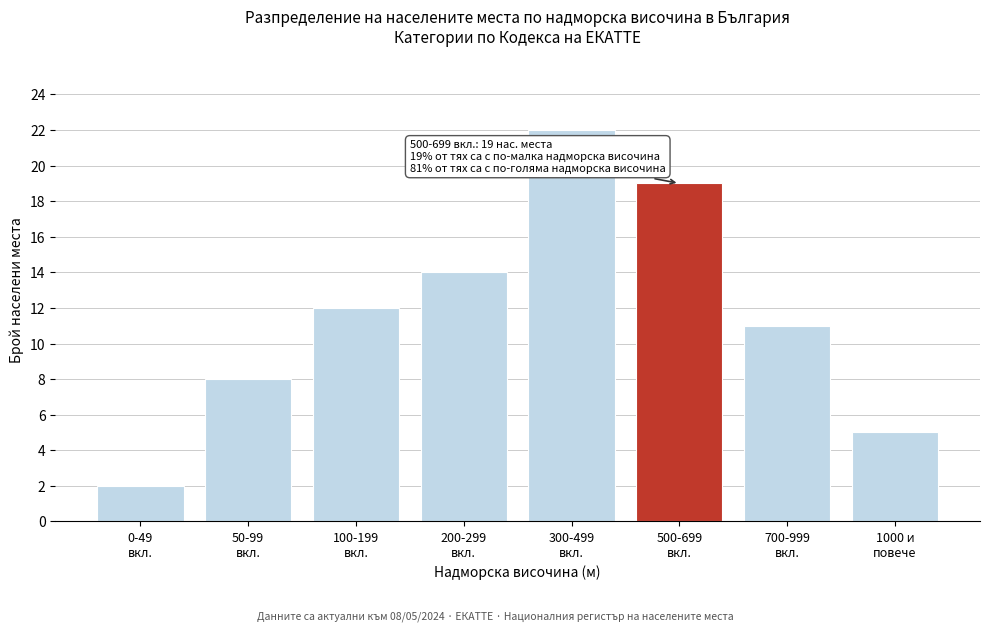

Reading right to left, what are all the values shown in this chart?

5	11	19	22	14	12	8	2